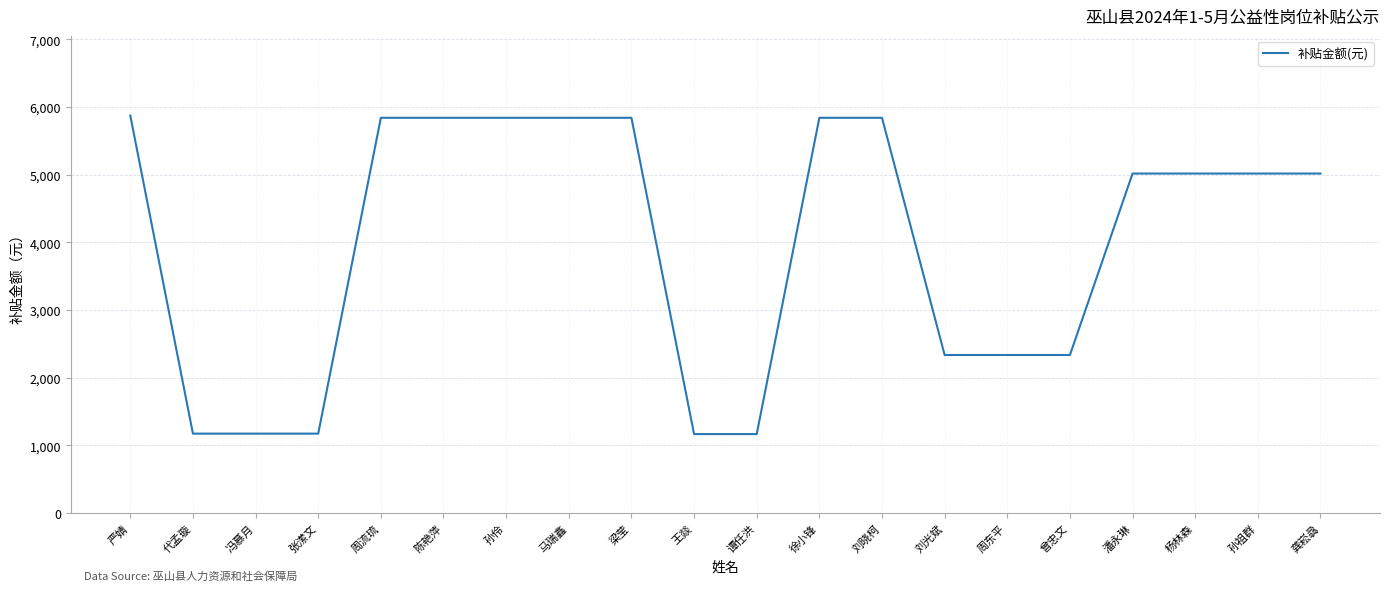

What is the change in value from 刘光斌 to 杨林森?

+2681.1